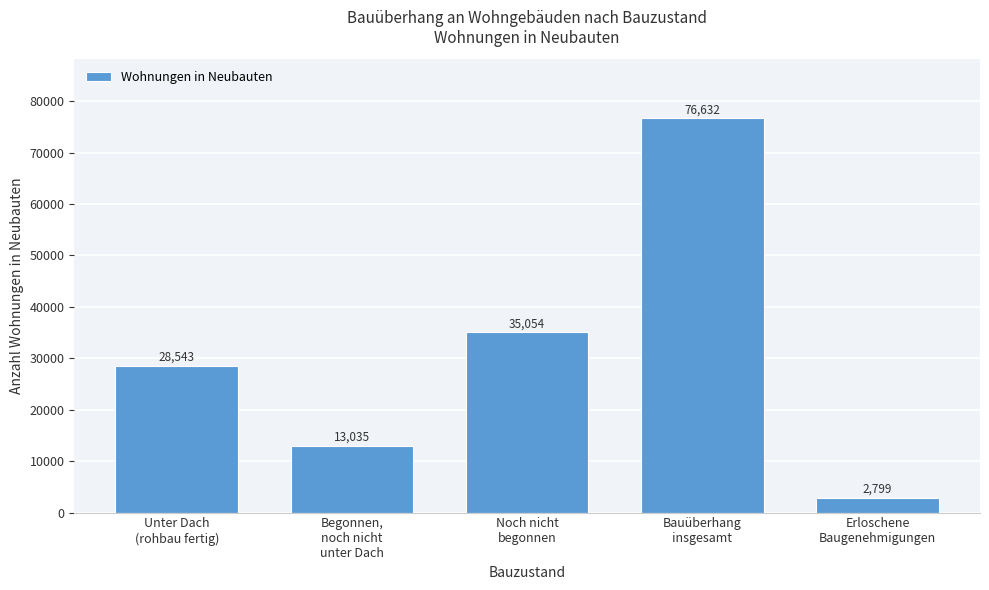

Reading right to left, transcribe all the data shown in this chart.

2799	76632	35054	13035	28543